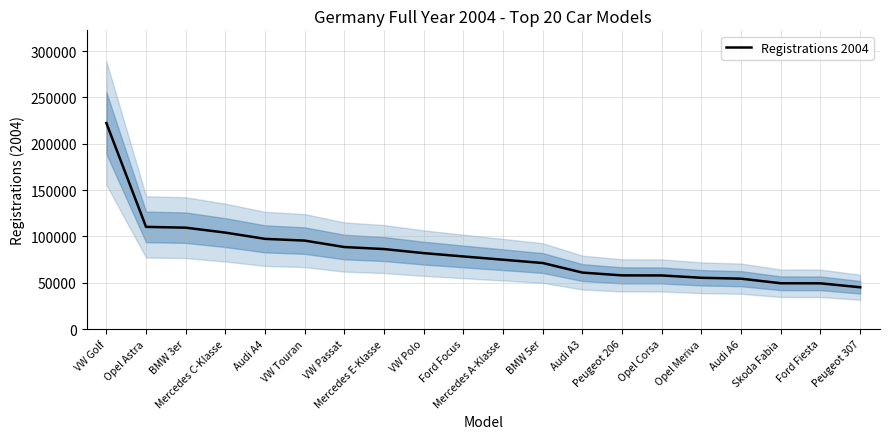

Reading left to right, what are all the values shown in this chart?

VW Golf=222301	Opel Astra=110218	BMW 3er=109367	Mercedes C-Klasse=104028	Audi A4=97287	VW Touran=95408	VW Passat=88451	Mercedes E-Klasse=86299	VW Polo=81887	Ford Focus=78306	Mercedes A-Klasse=74779	BMW 5er=71217	Audi A3=60891	Peugeot 206=57882	Opel Corsa=57804	Opel Meriva=55288	Audi A6=54305	Skoda Fabia=49378	Ford Fiesta=49292	Peugeot 307=45062